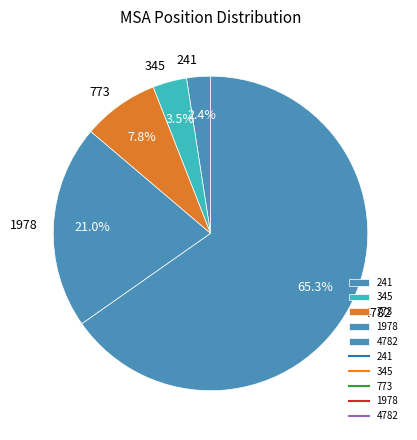

Is 241 the majority of the pie?

No